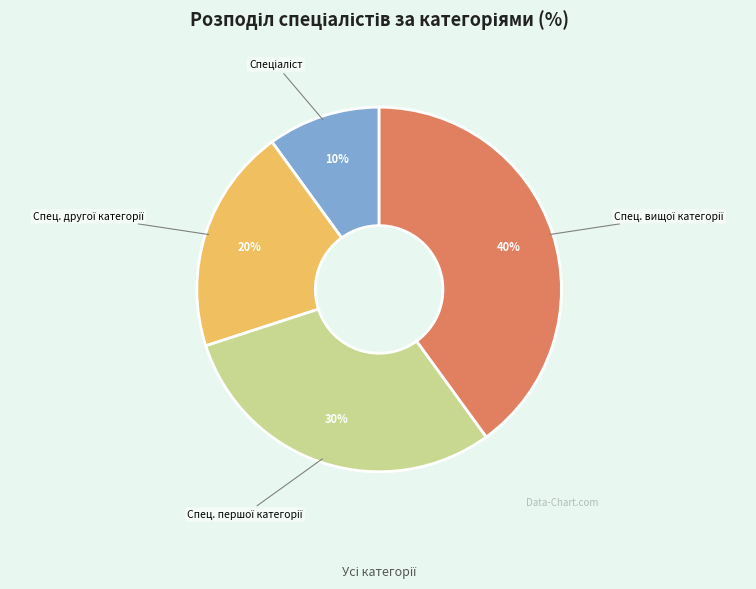

To the nearest percent, what is the difference between the largest and smallest slice percentages?

30%